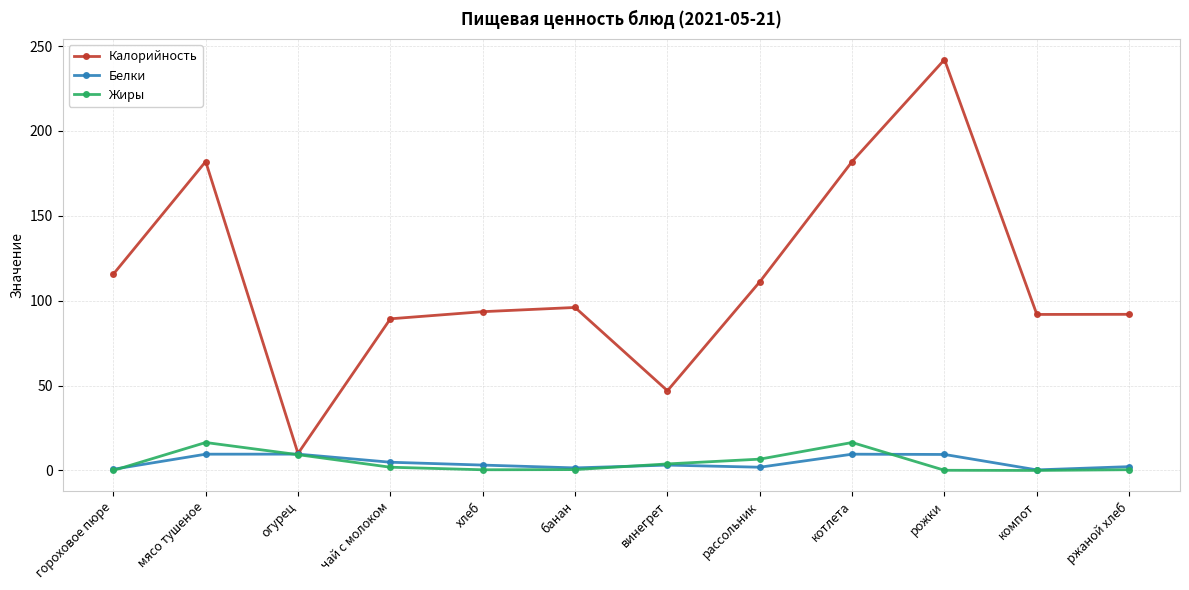

What is the difference between the maximum and minimum values in the Жиры series?

16.5